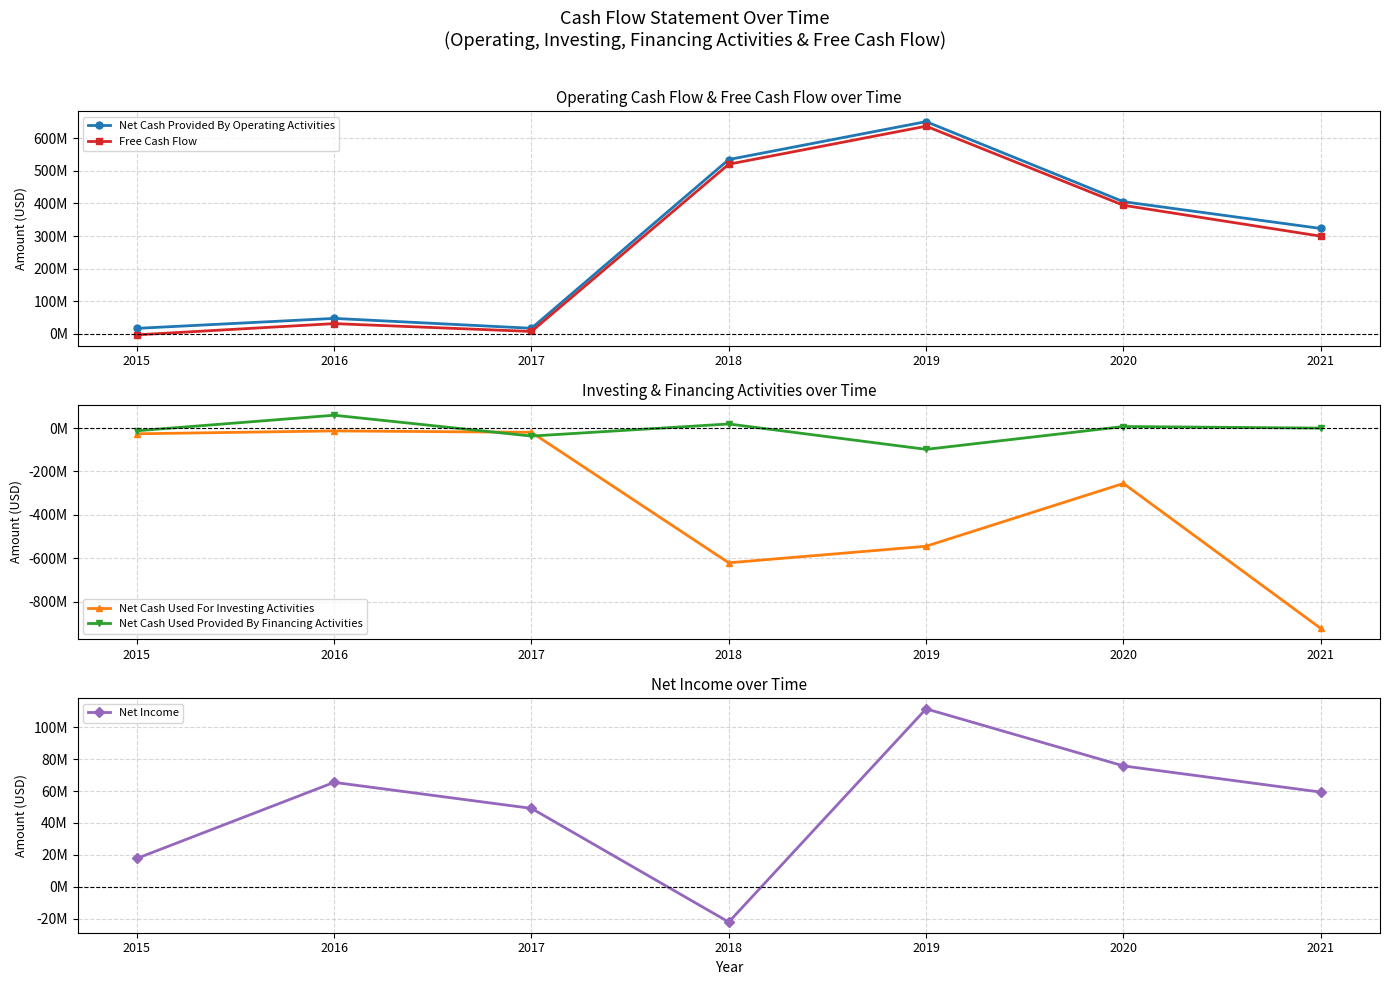

Does the chart display data point markers on the line(s)?

Yes